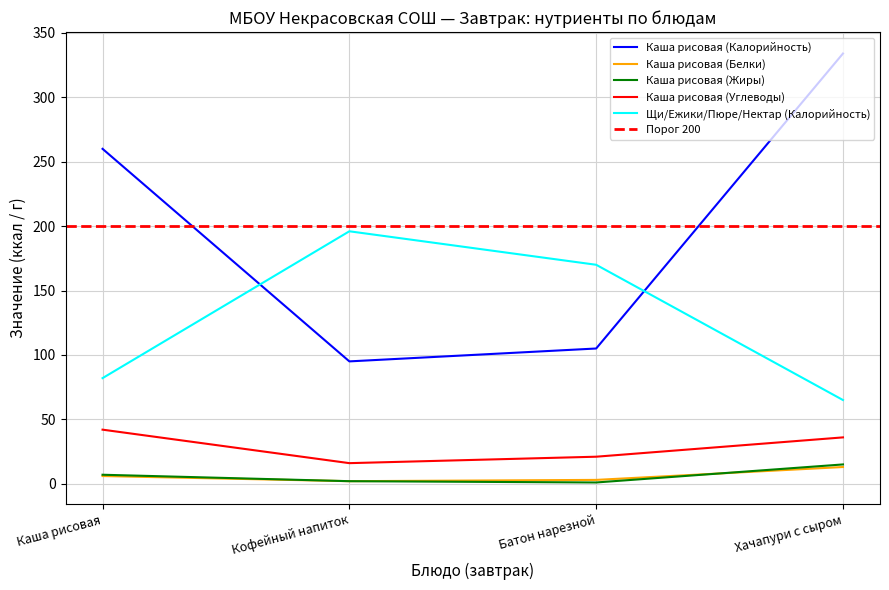

Between Каша рисовая and Батон нарезной, which series saw the biggest shift?

Каша рисовая (Калорийность)